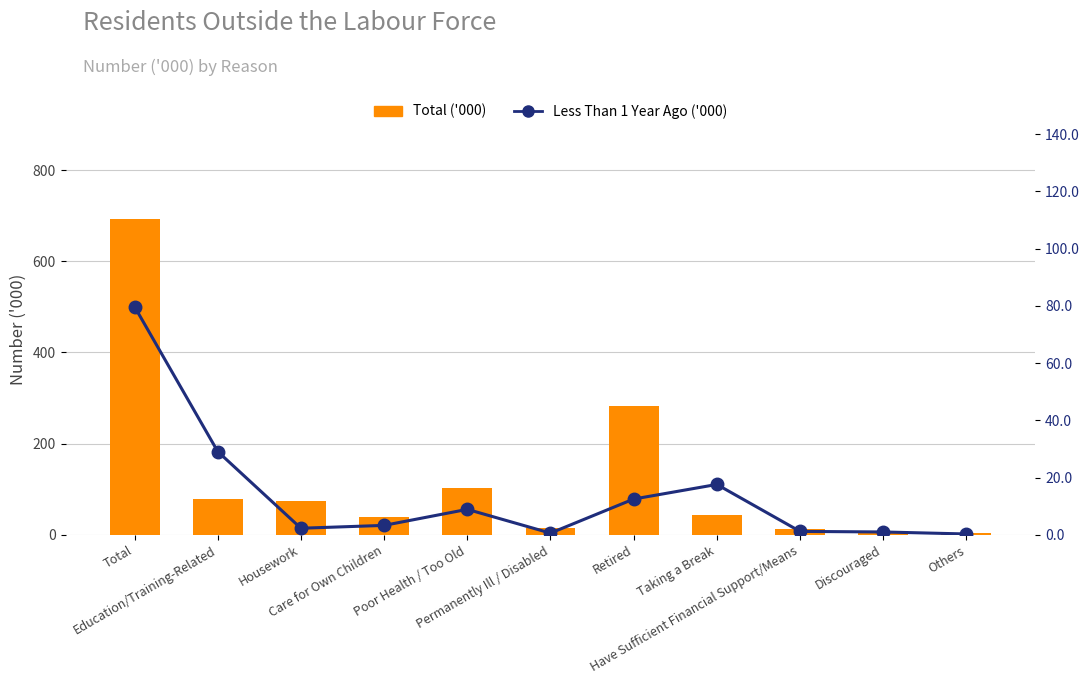

Which series changed the most between Total and Education/Training-Related?

Total ('000)